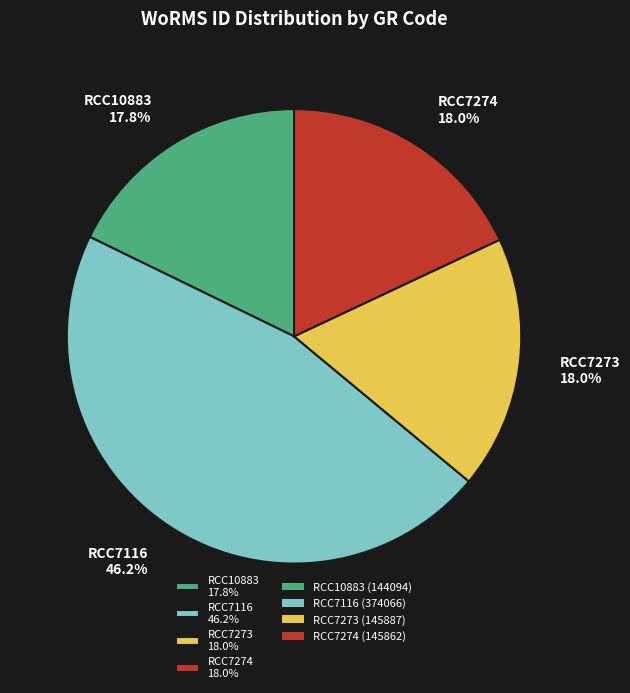

The RCC7273 slice represents 27% of the pie. True or false?

False